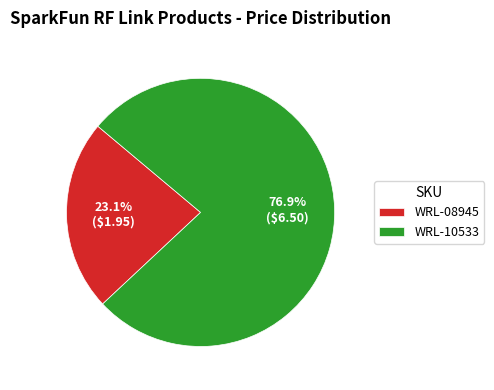

Count the number of slices in the pie.

2